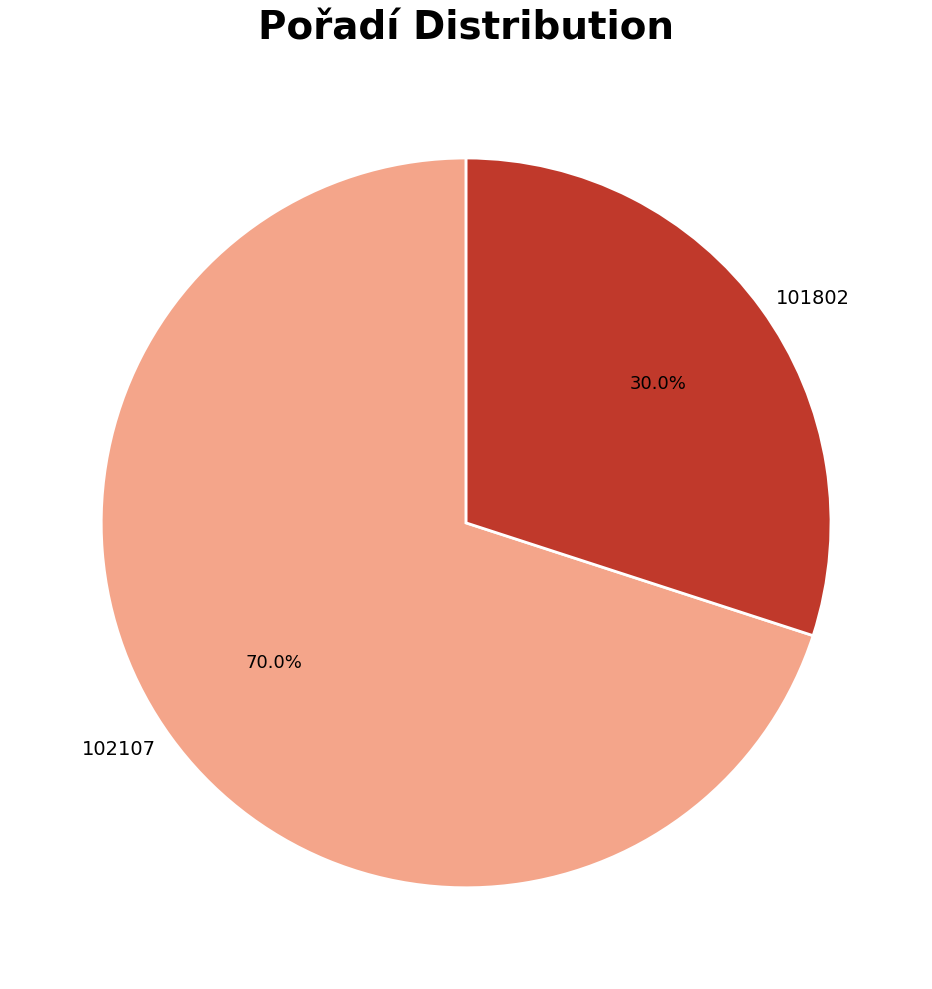

To the nearest percent, what percentage of the pie is 101802?

30%